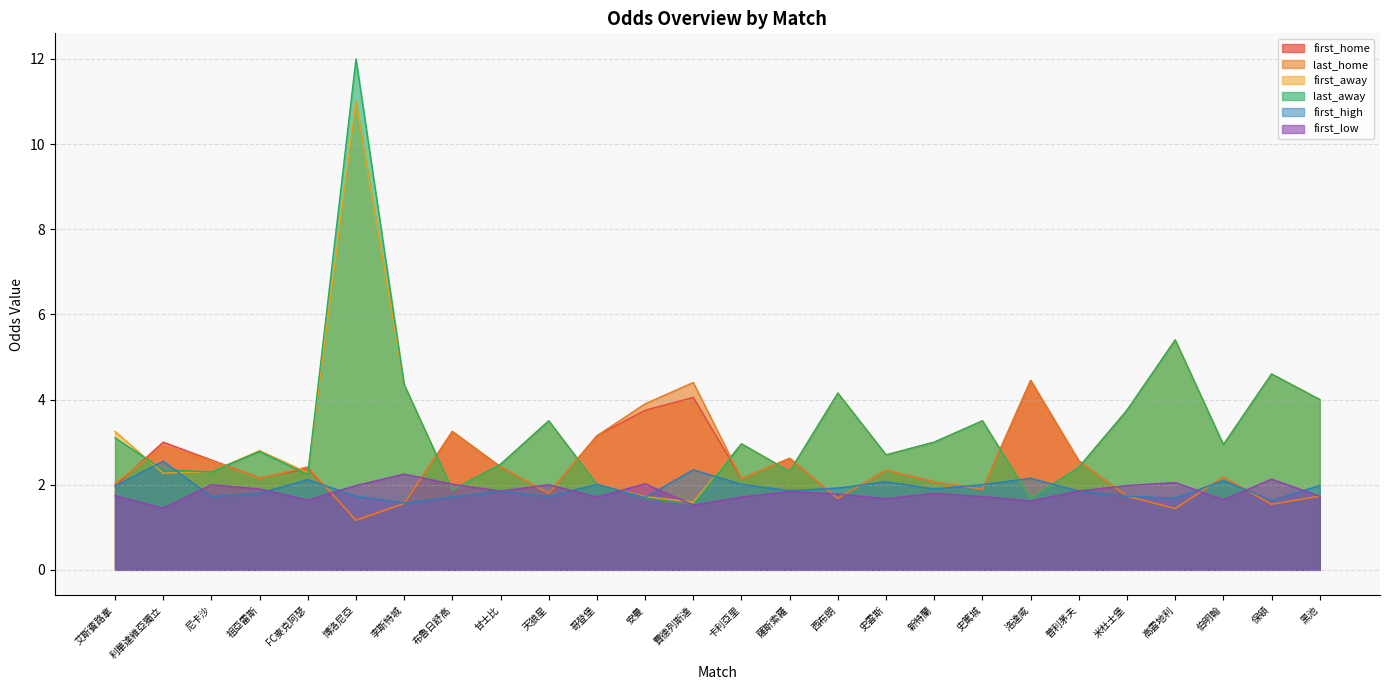

Where do first_home and last_away first cross each other?

艾斯賓路拿 and 利華達維亞獨立